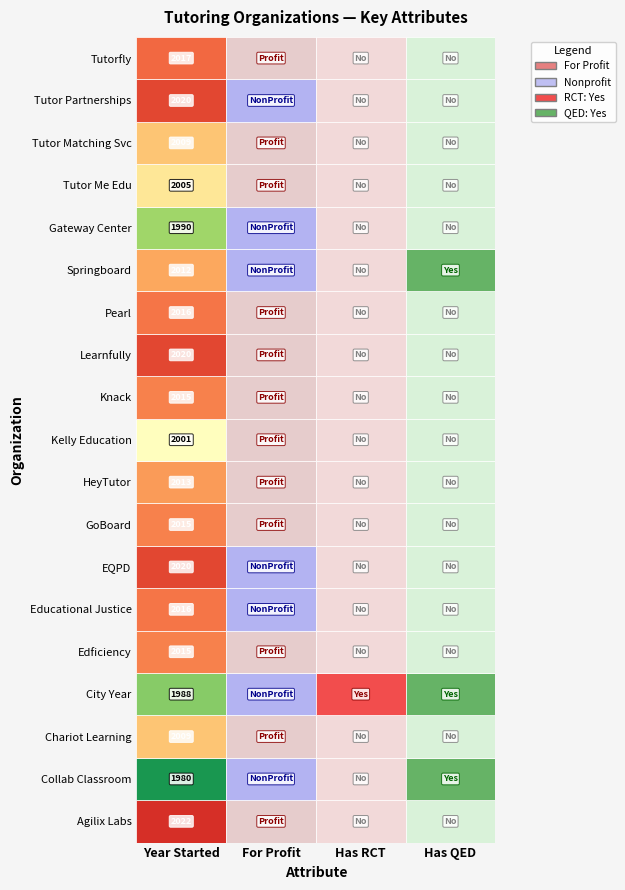

What is the maximum value shown in the chart?

2022